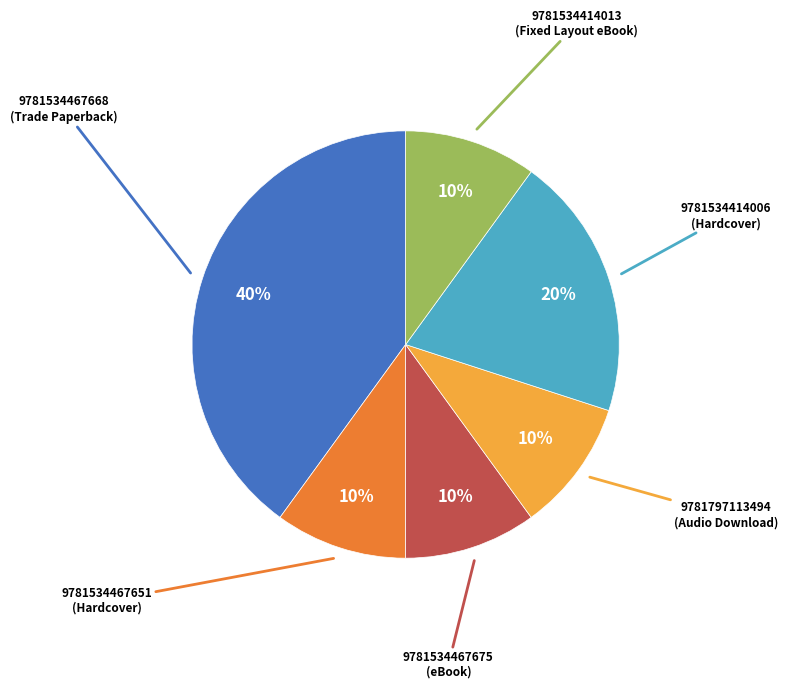

To the nearest percent, what is the difference between the largest and smallest slice percentages?

30%